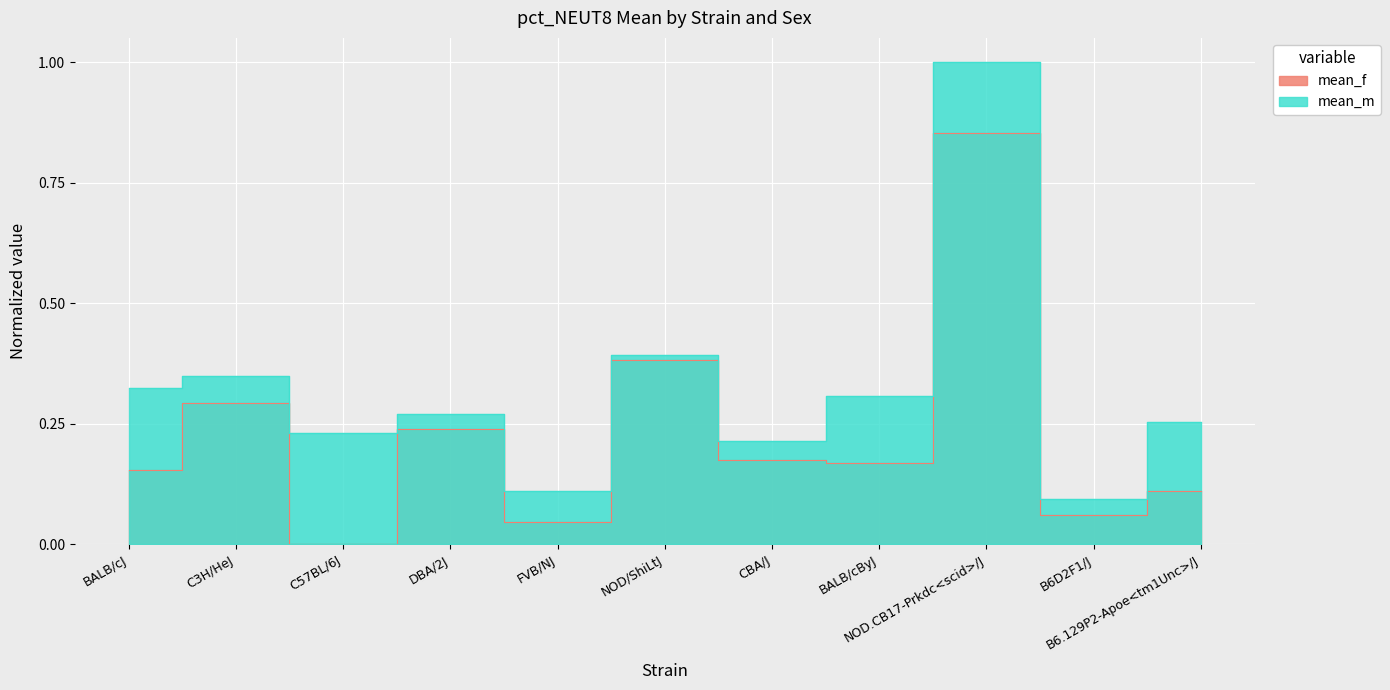

How many interior local peaks does the mean_f series have?

4